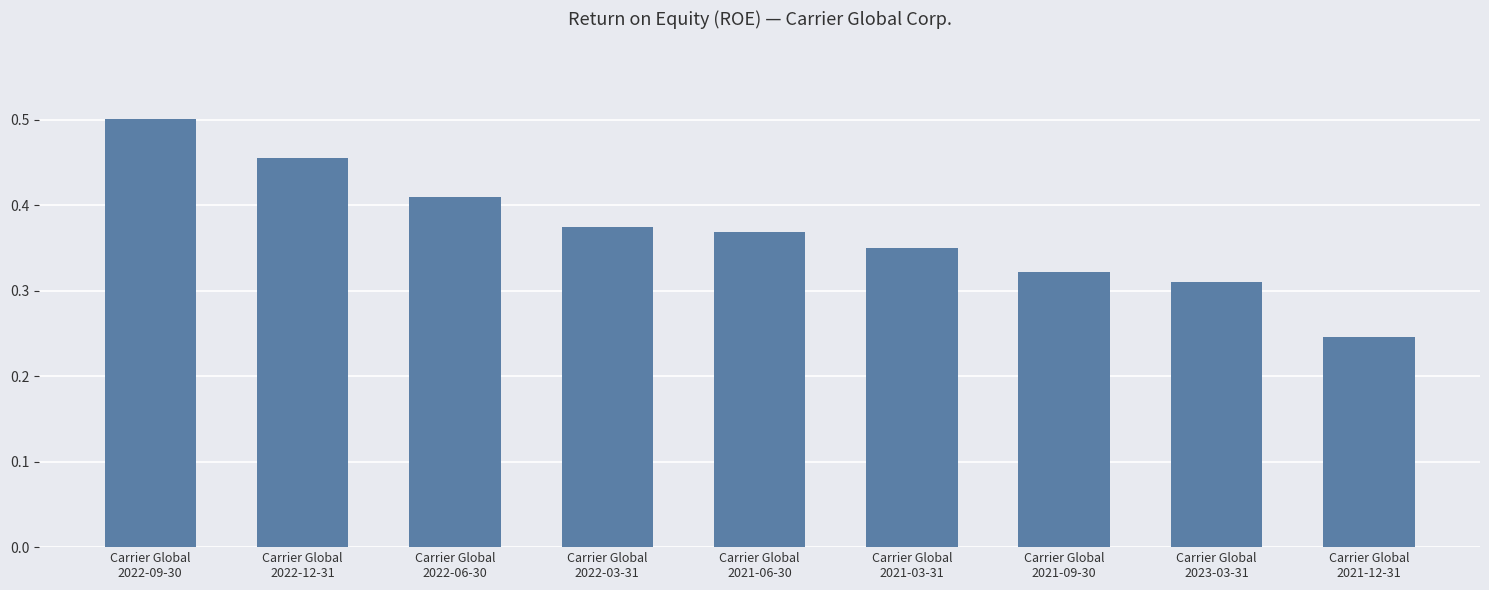

What is the change in value from Carrier Global
2022-03-31 to Carrier Global
2021-09-30?

-0.1